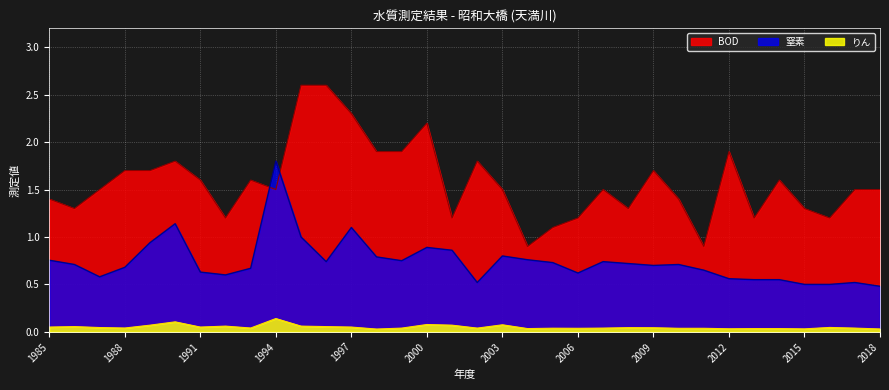

True or false: 窒素 and りん intersect in this chart.

False